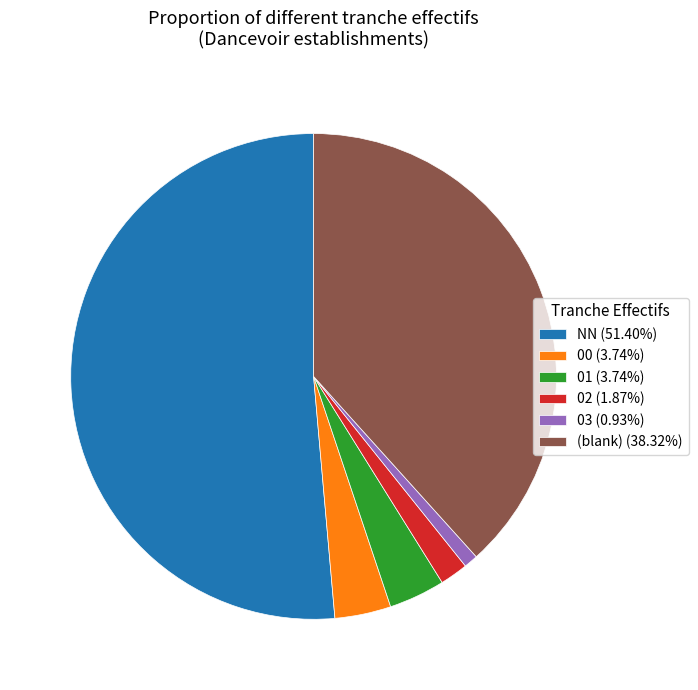

Does 01 (3.74%) account for over 50% of the chart?

No